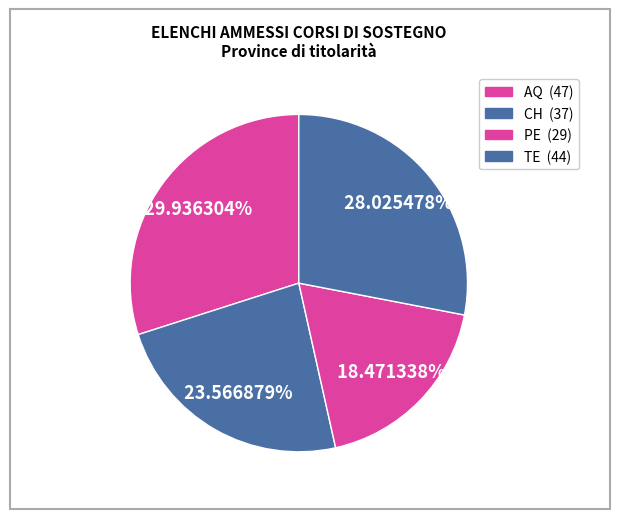

What percentage is NOT represented by TE?

72.0%